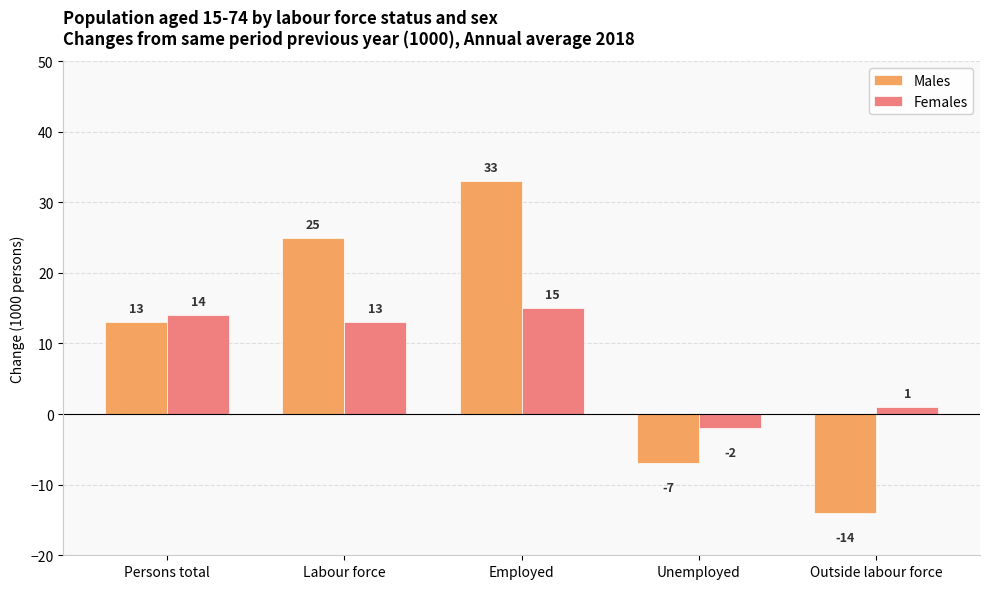

At Labour force, list the series in order from largest to smallest.

Males, Females